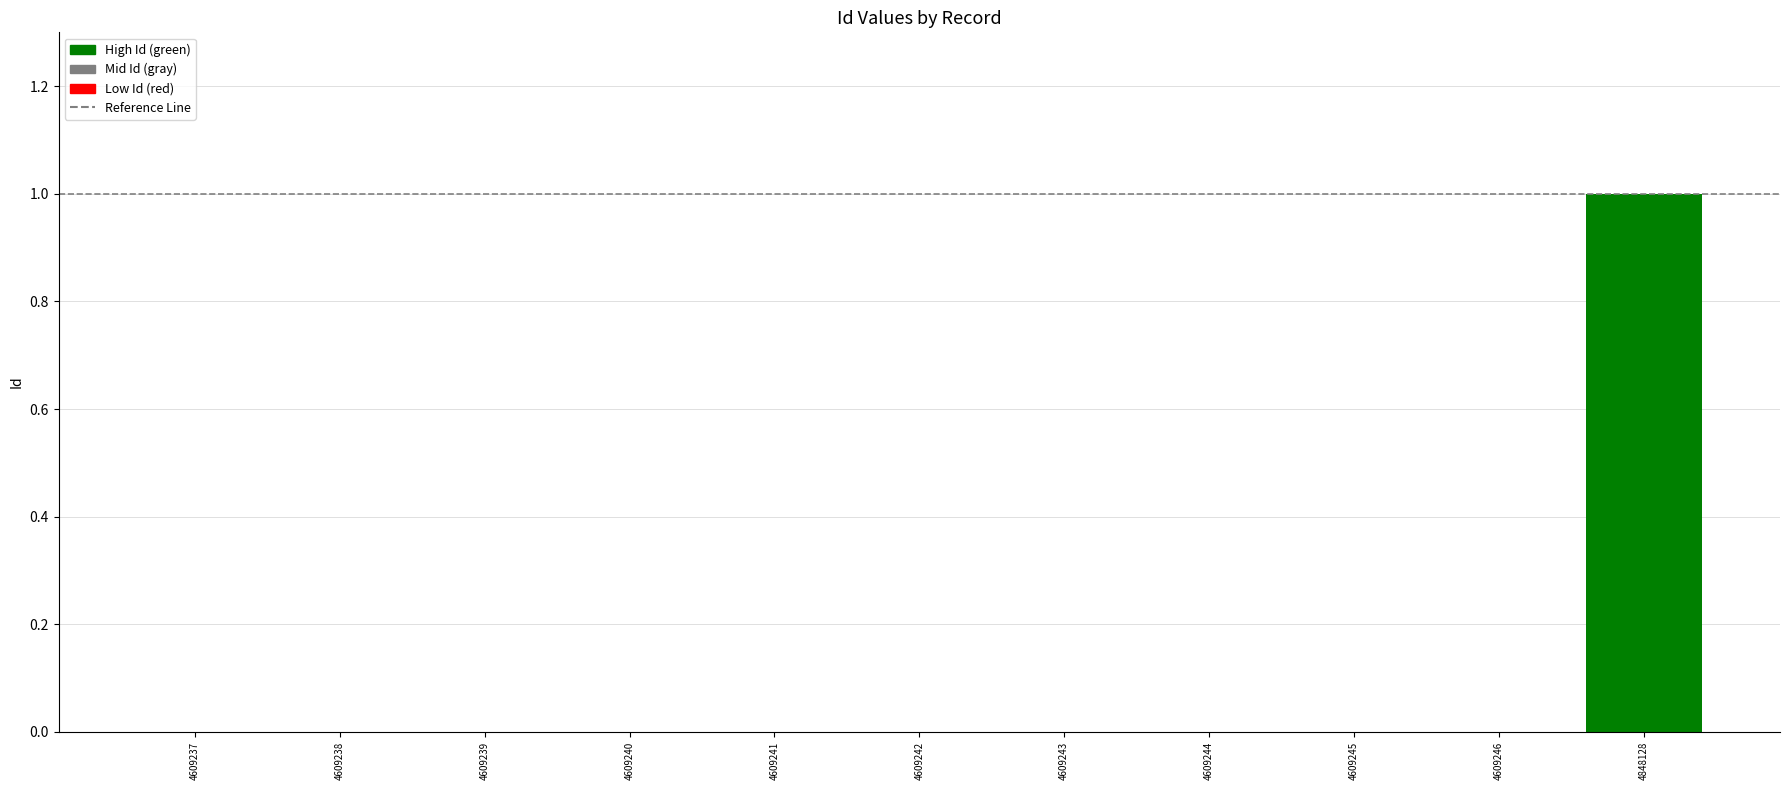

The value at 4609238 is 0.0. True or false?

True